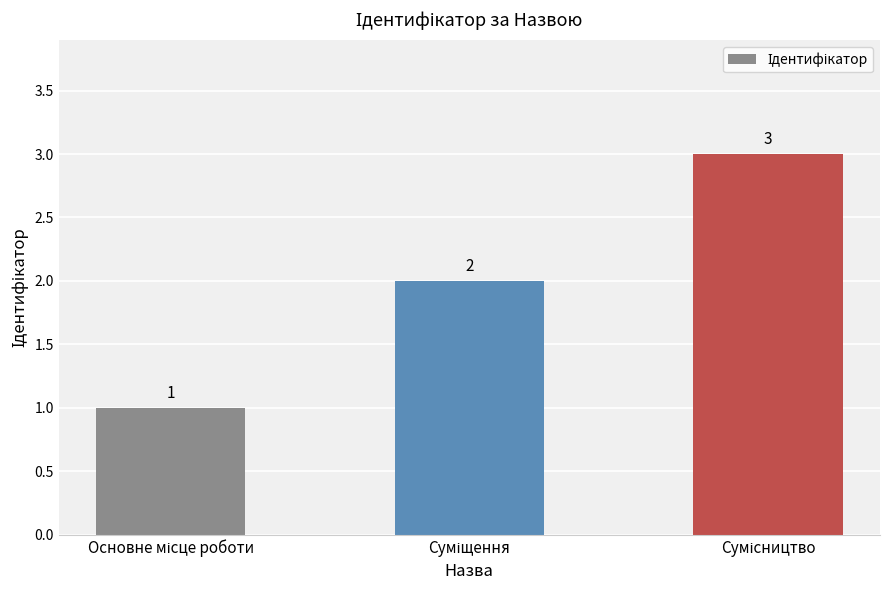

What is the sum of all values?

6